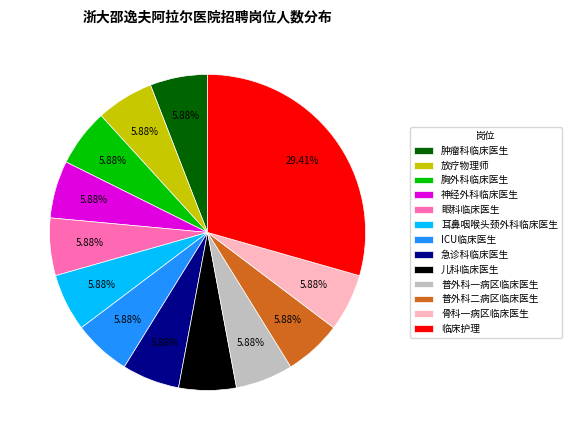

Combined, do 儿科临床医生 and 放疗物理师 account for over 50%?

No